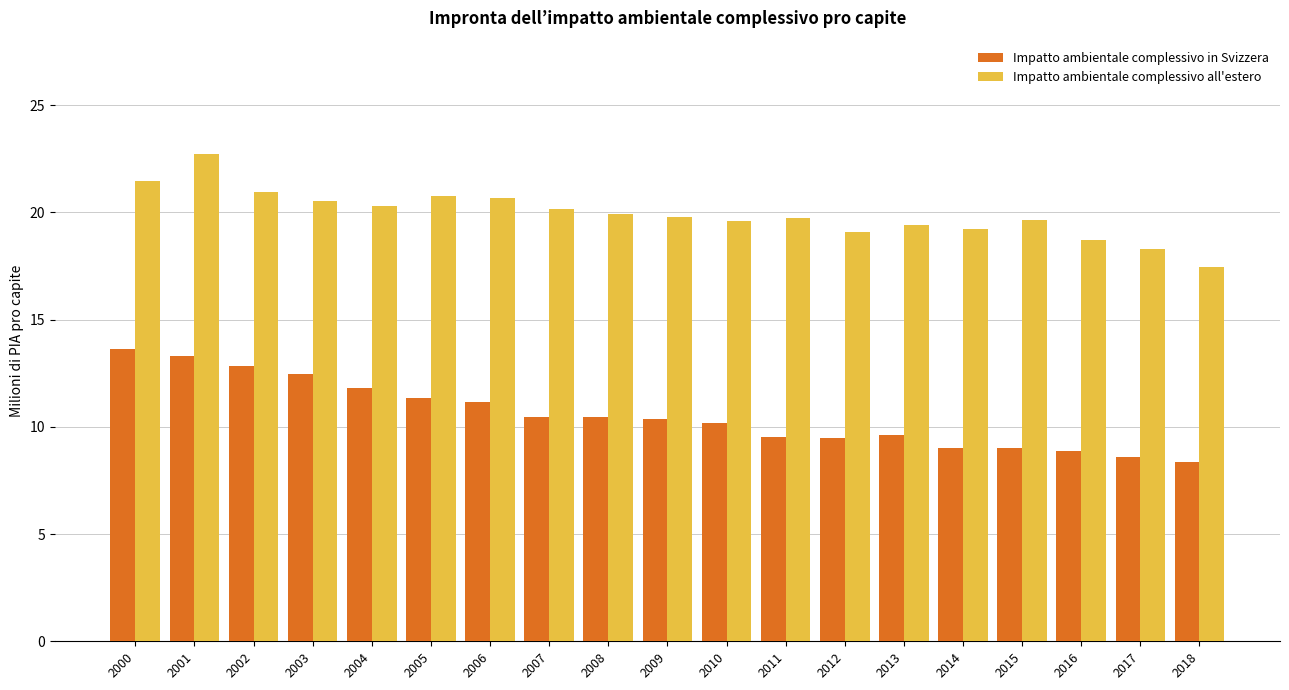

At which category does the chart reach its minimum across all series?

2018